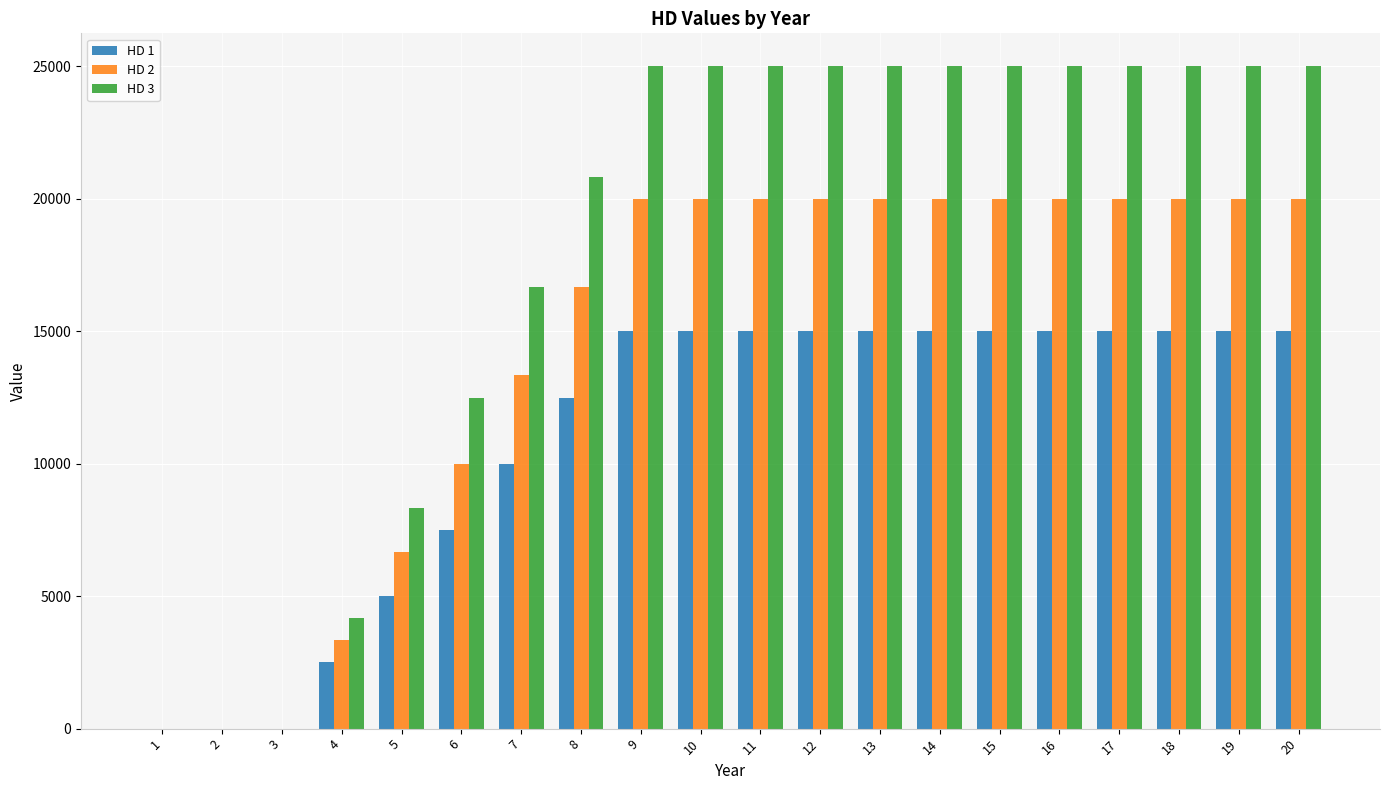

What is the maximum value shown in the chart?

25000